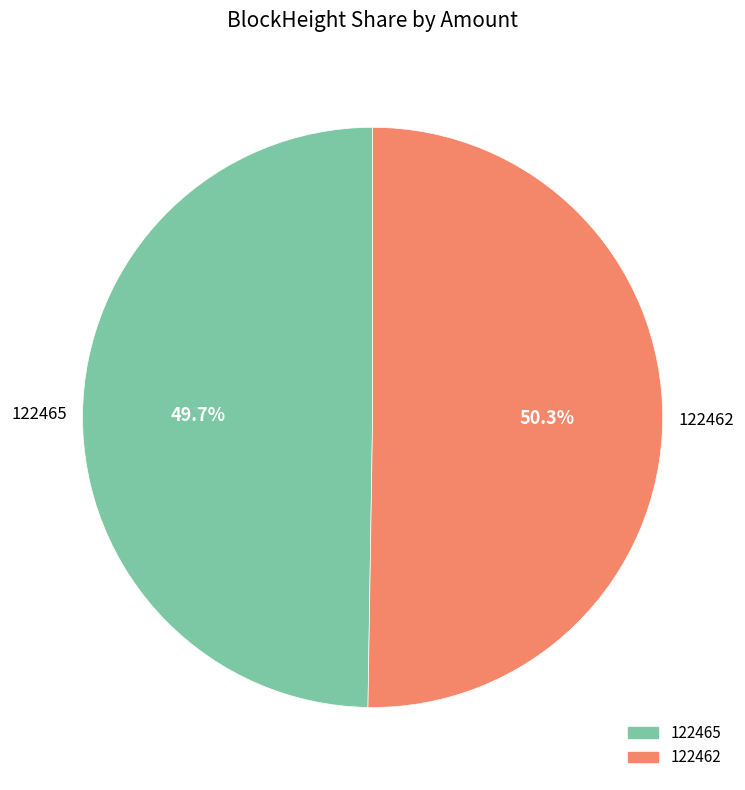

To the nearest percent, what is the average slice percentage?

50%